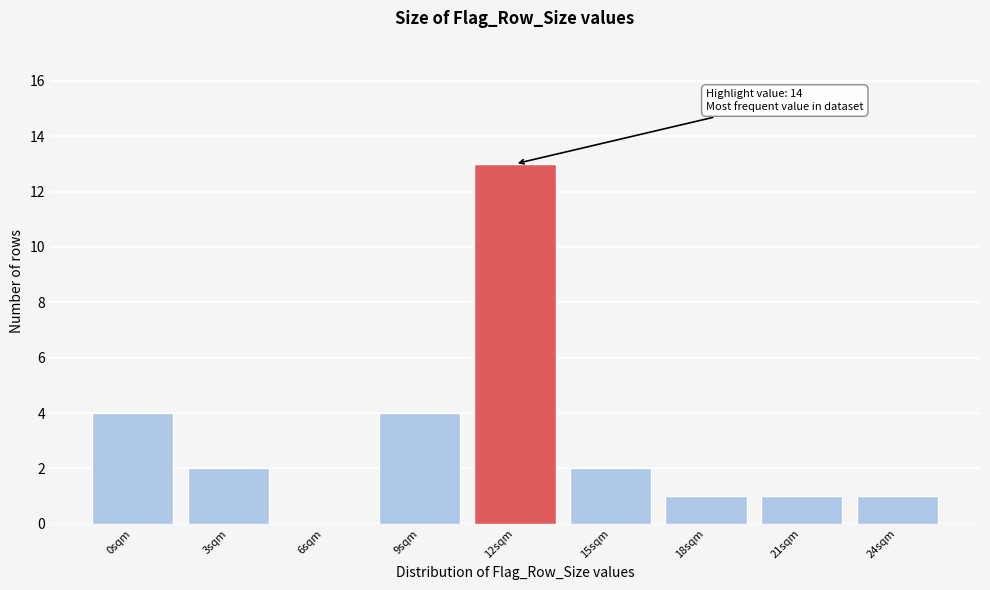

Reading right to left, extract all data points from this chart.

24sqm=1	21sqm=1	18sqm=1	15sqm=2	12sqm=13	9sqm=4	6sqm=0	3sqm=2	0sqm=4